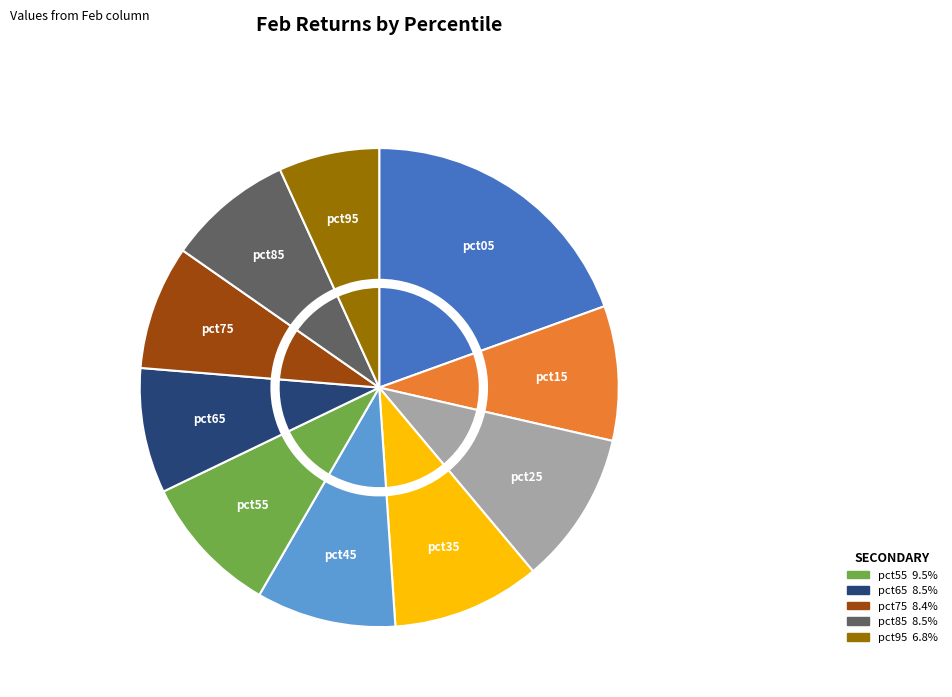

What percentage is the pct25 slice, to the nearest percent?

10%